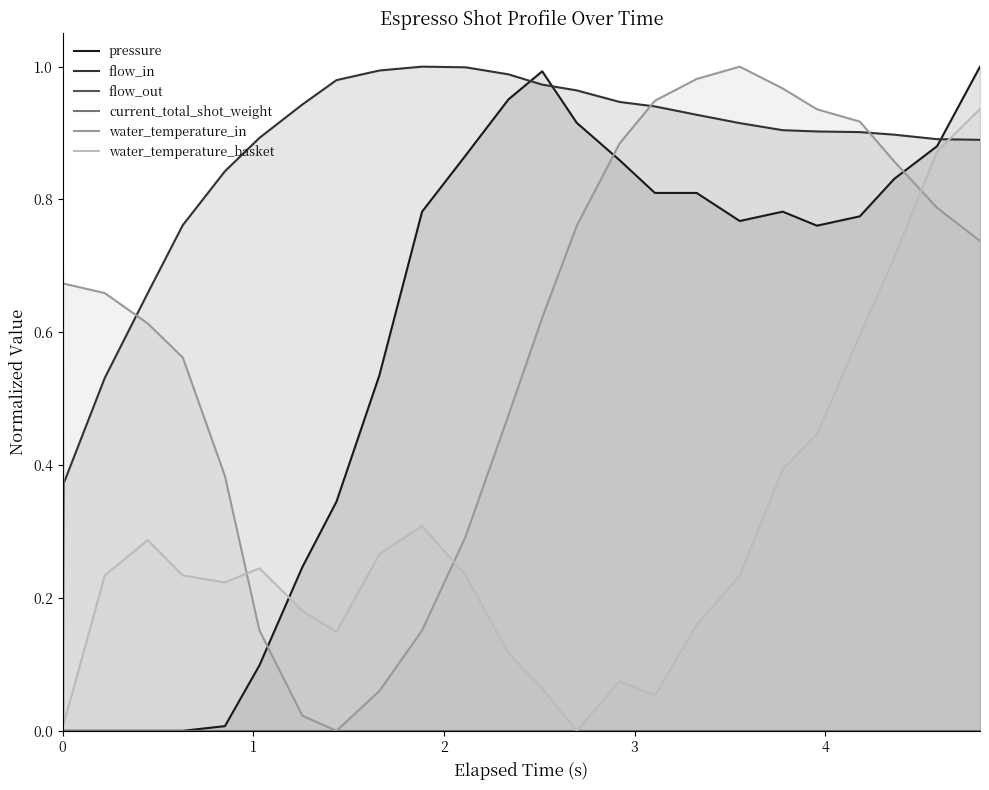

What is the average value of the water_temperature_in series?

0.6